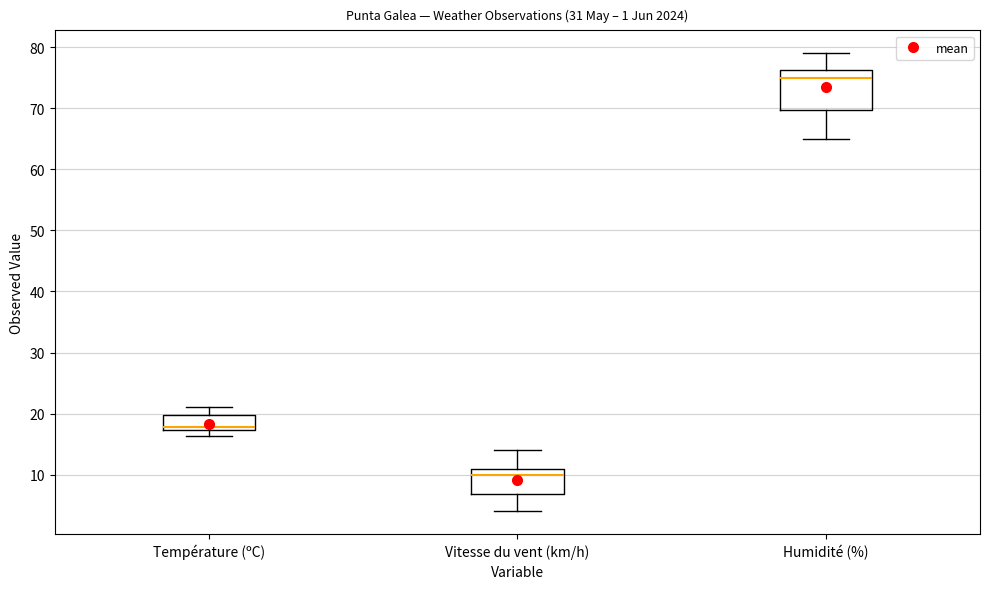

Where does the upper whisker of the box for Humidité (%) end on the y-axis? The values are not printed on the chart, so give them approximately, as read against the axis.

79